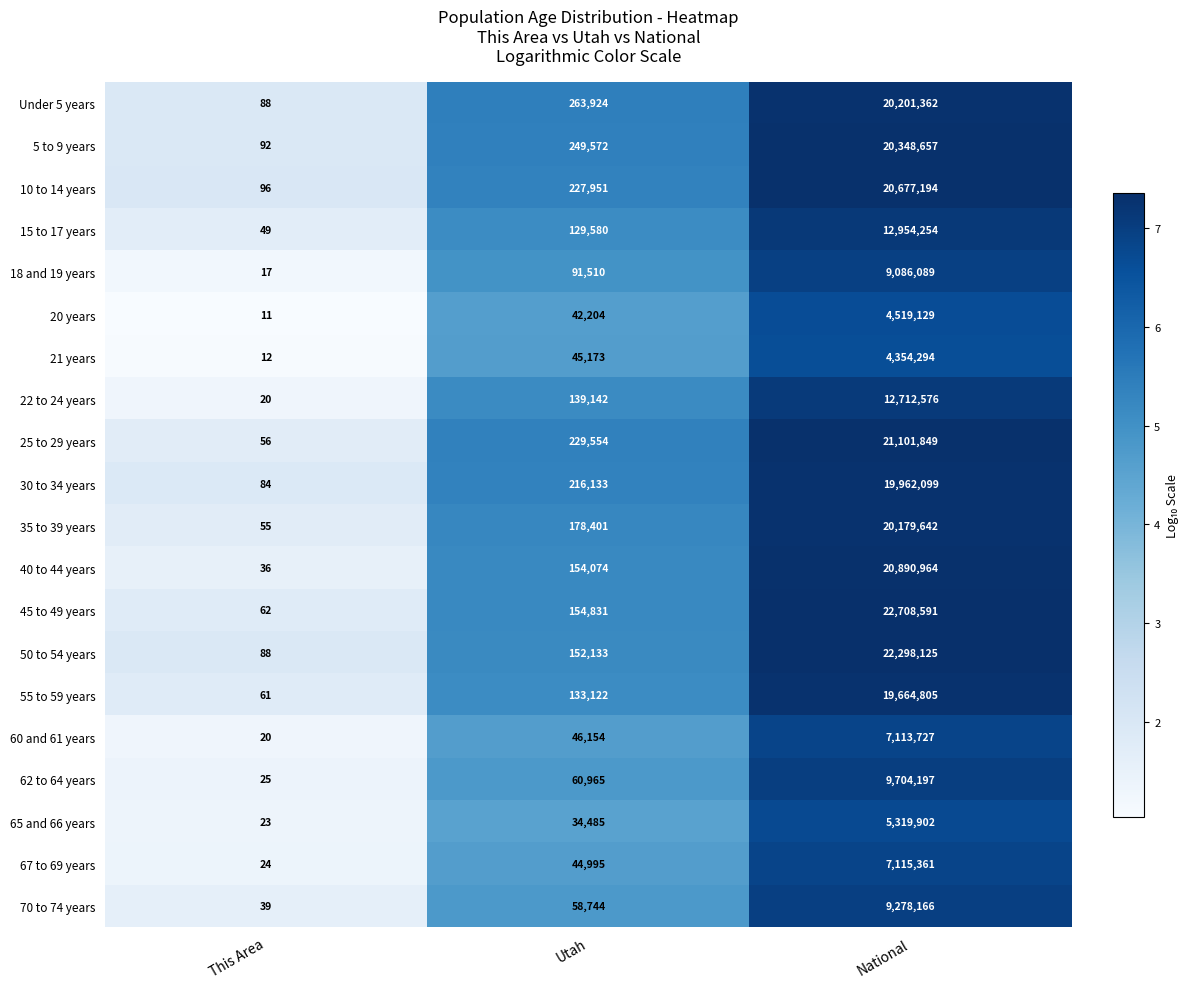

At which label does 15 to 17 years reach its minimum?

This Area